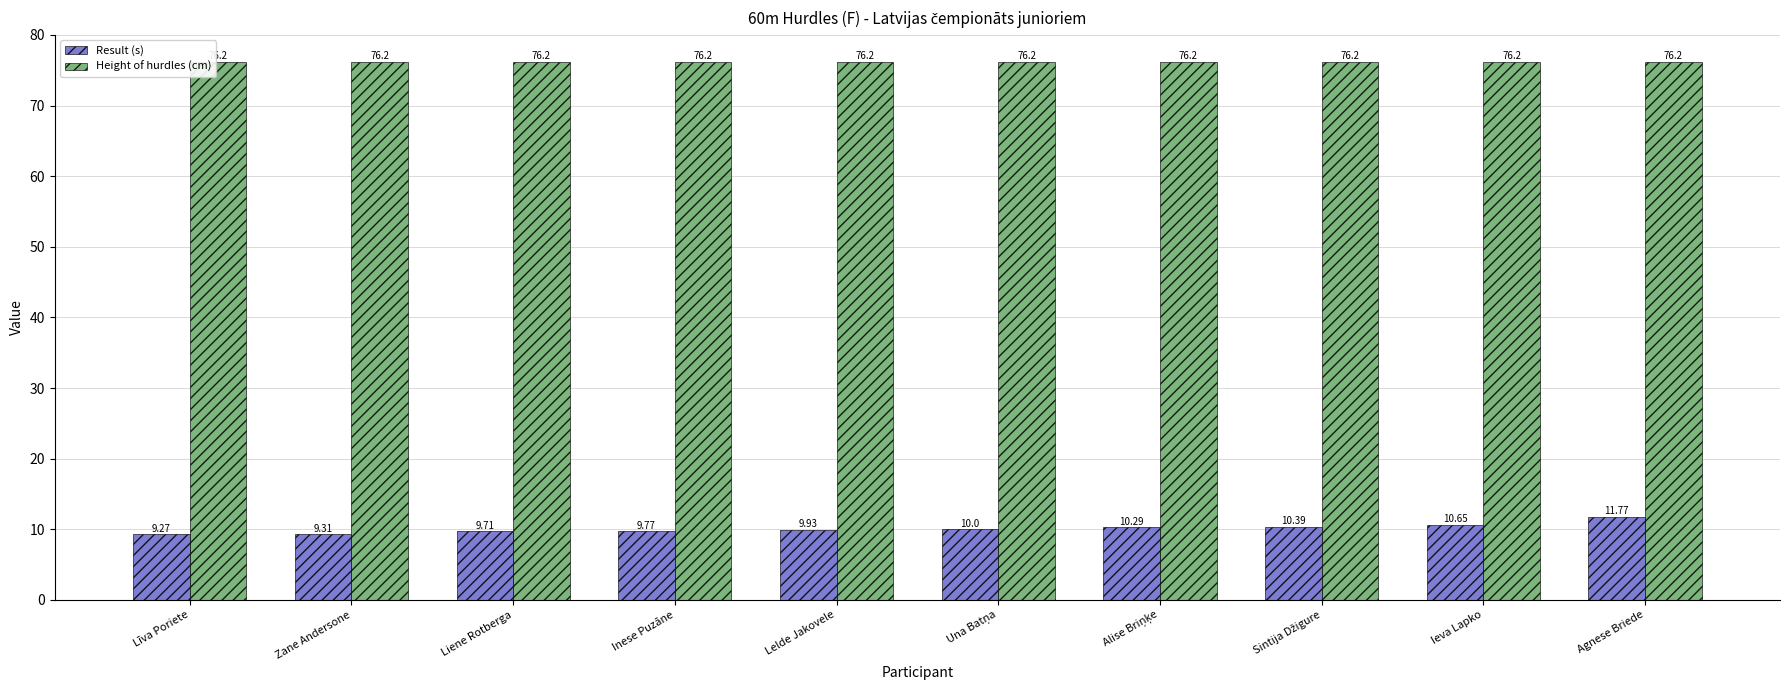

What is the total value across all series at Ieva Lapko?

86.9